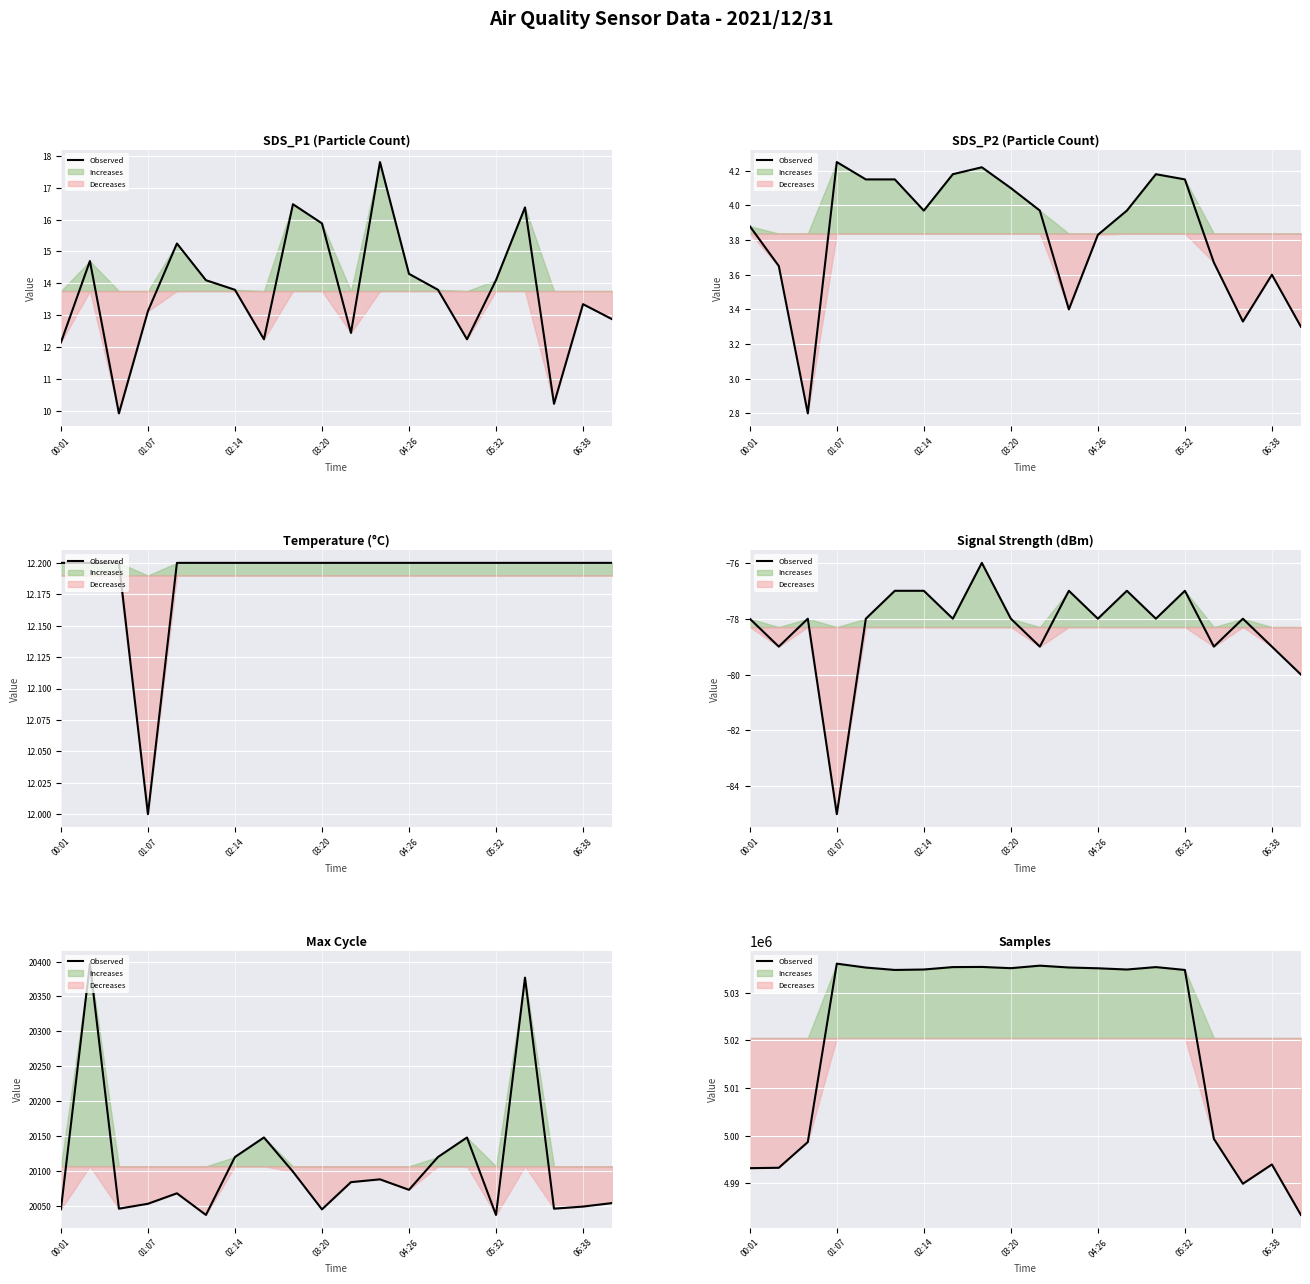

Reading left to right, extract all data points from this chart.

4993133	4993217	4998621	5036141	5035322	5034819	5034911	5035418	5035453	5035192	5035721	5035336	5035170	5034911	5035418	5034819	4999293	4989861	4993911	4983295